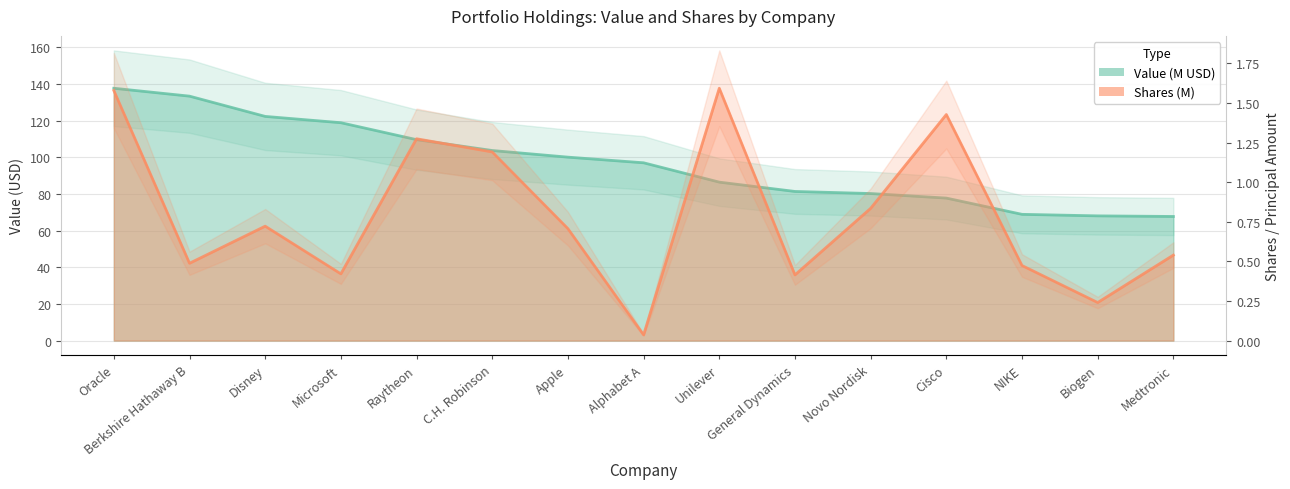

What value does the Value (M) series have at Alphabet A?

97.0